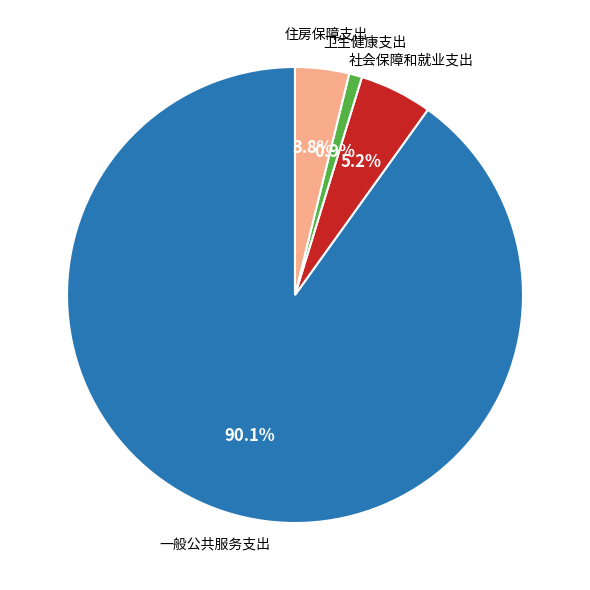

Is there any slice that represents more than half of the pie?

Yes